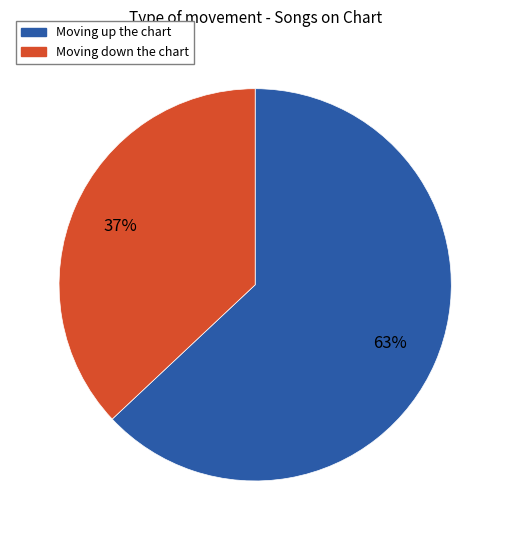

How many slices are in this pie chart?

2